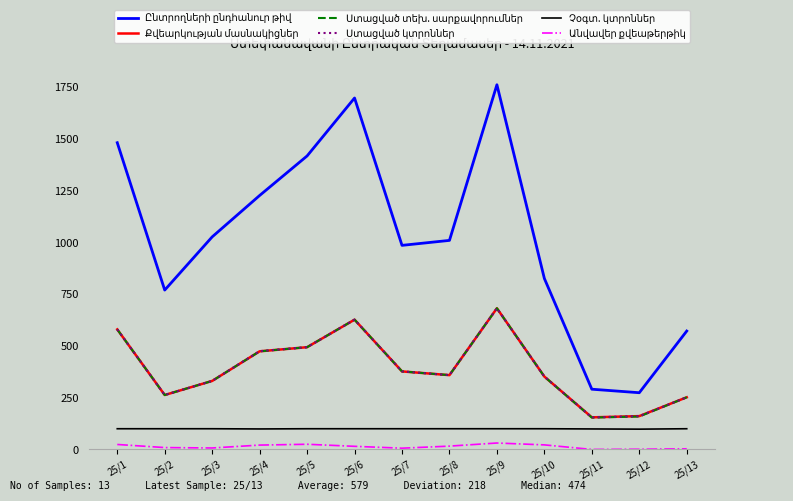

Which category has the highest value across all series?

25/9